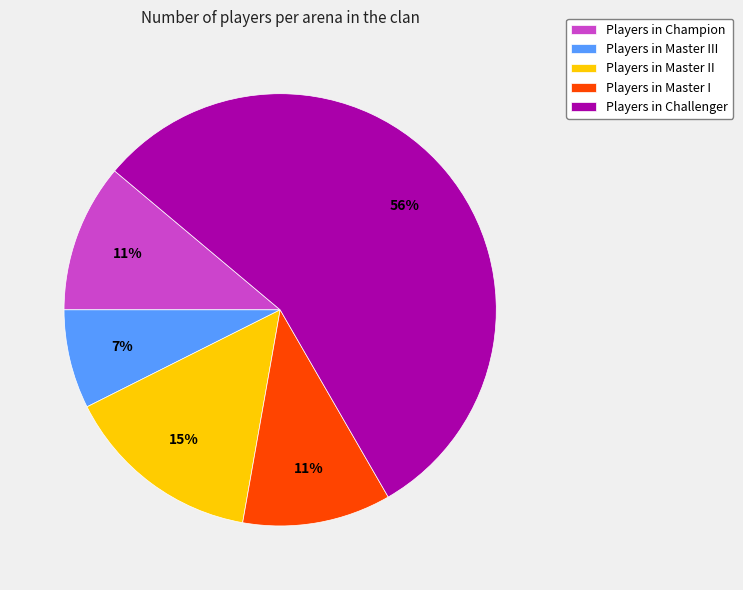

How many slices are in this pie chart?

5